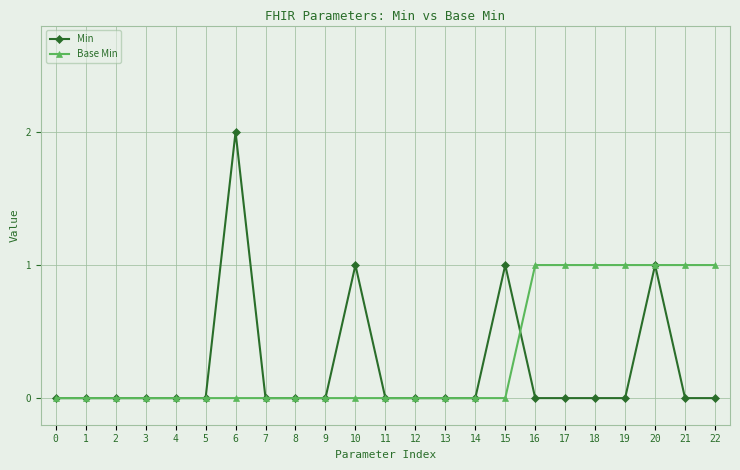

Which series has the largest range (max minus min)?

Min